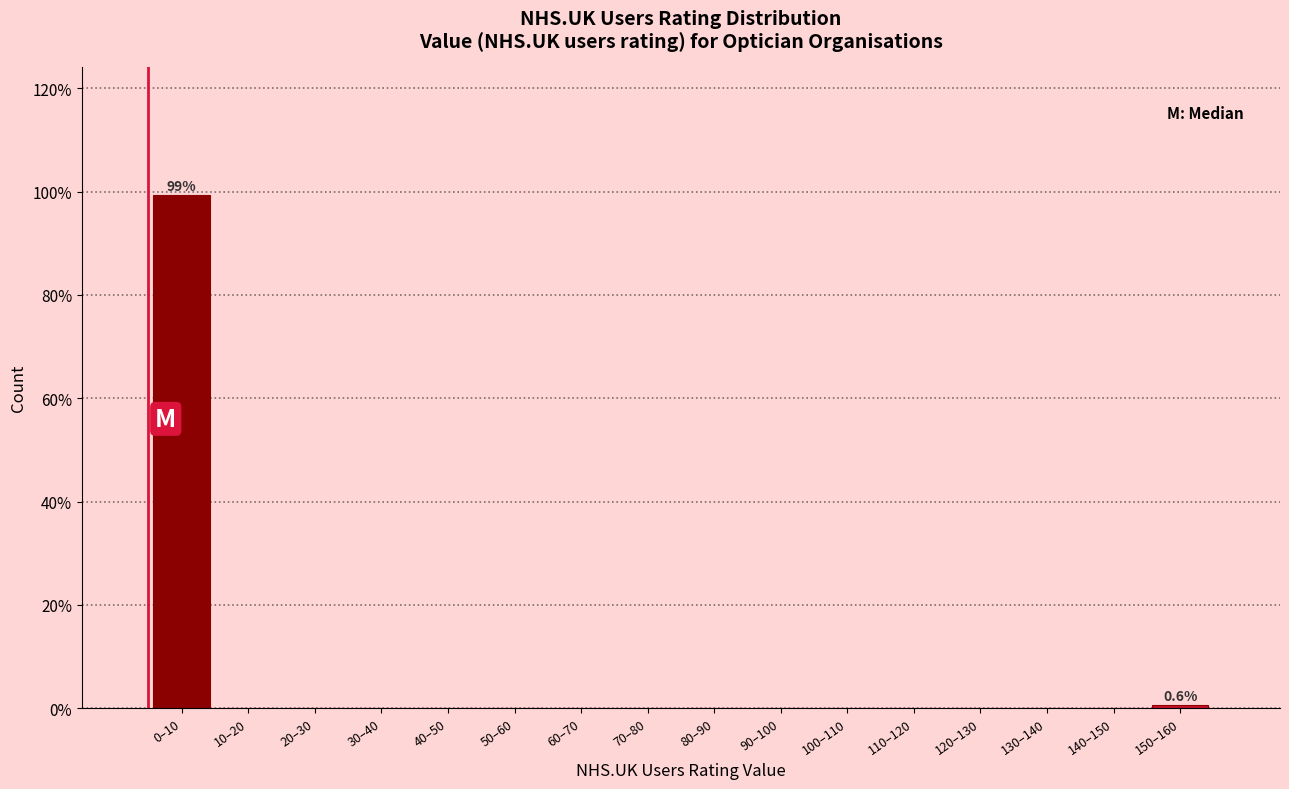

Reading left to right, what are all the values shown in this chart?

0–10=99.4	10–20=0.0	20–30=0.0	30–40=0.0	40–50=0.0	50–60=0.0	60–70=0.0	70–80=0.0	80–90=0.0	90–100=0.0	100–110=0.0	110–120=0.0	120–130=0.0	130–140=0.0	140–150=0.0	150–160=0.6